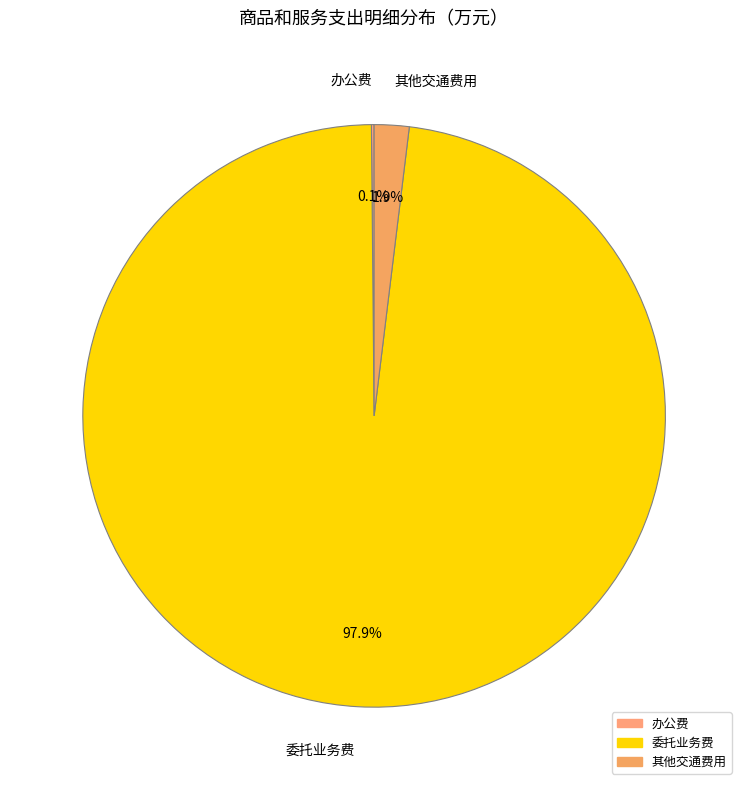

To the nearest percent, what is the average slice percentage?

33%